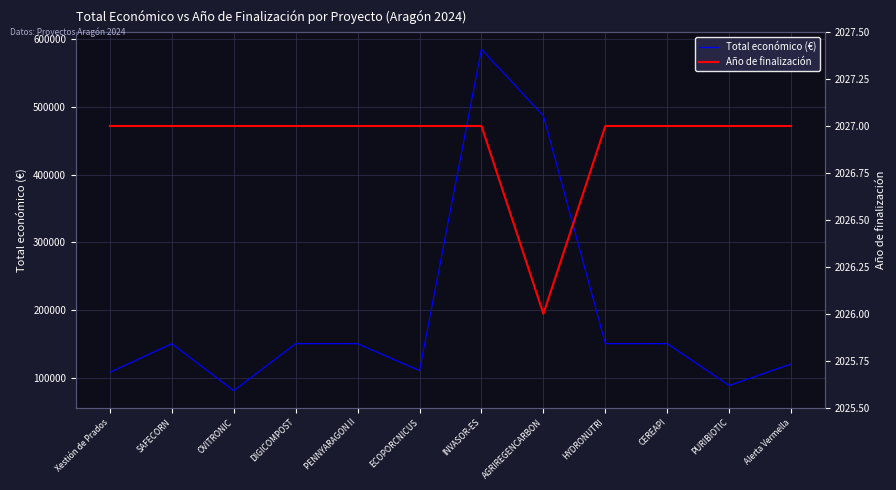

True or false: Total económico (€) and Año de finalización cross at least once.

False